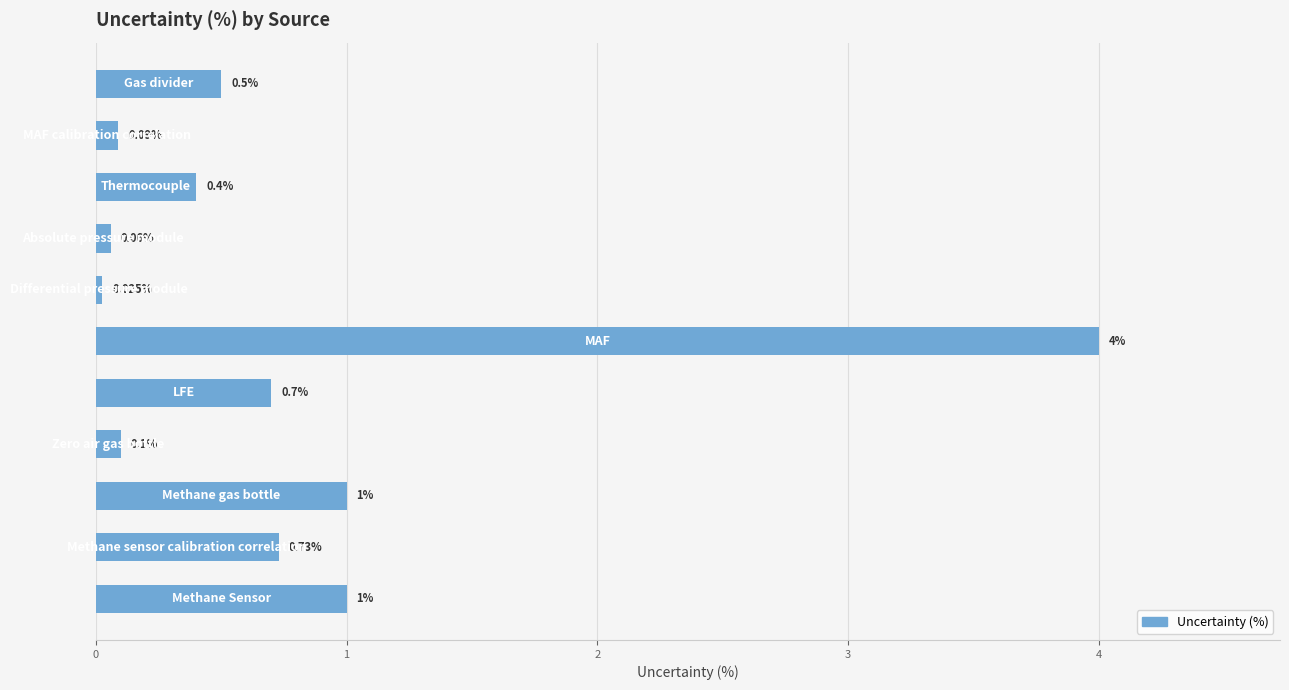

How many distinct data groups are displayed?

1